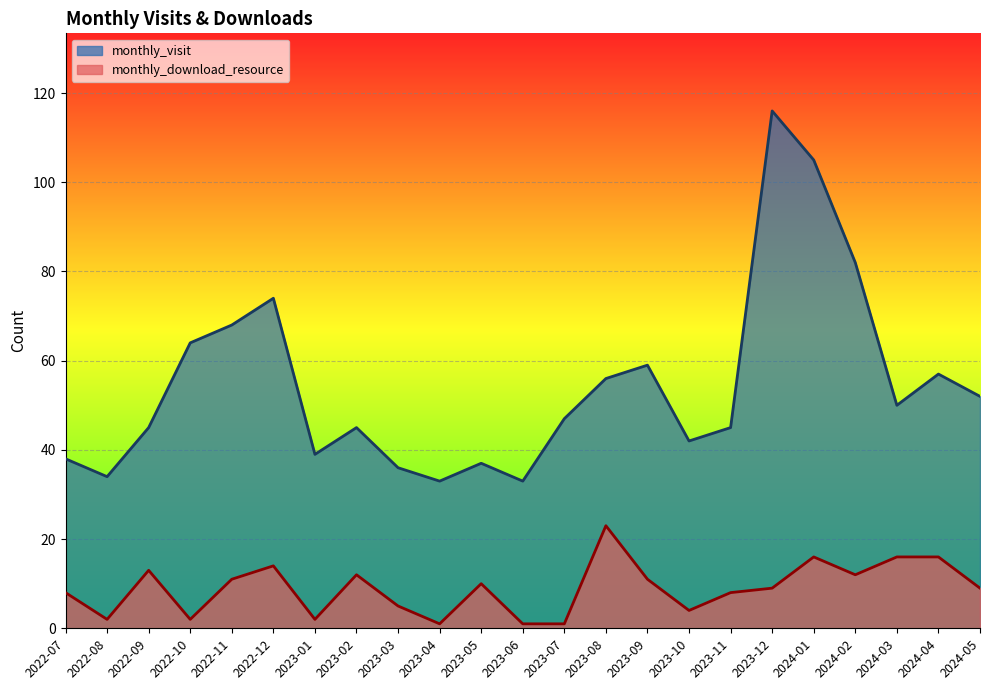

Reading left to right, list all the values displayed in this chart.

monthly_visit: 2022-07=38	2022-08=34	2022-09=45	2022-10=64	2022-11=68	2022-12=74	2023-01=39	2023-02=45	2023-03=36	2023-04=33	2023-05=37	2023-06=33	2023-07=47	2023-08=56	2023-09=59	2023-10=42	2023-11=45	2023-12=116	2024-01=105	2024-02=82	2024-03=50	2024-04=57	2024-05=52
monthly_download_resource: 2022-07=8	2022-08=2	2022-09=13	2022-10=2	2022-11=11	2022-12=14	2023-01=2	2023-02=12	2023-03=5	2023-04=1	2023-05=10	2023-06=1	2023-07=1	2023-08=23	2023-09=11	2023-10=4	2023-11=8	2023-12=9	2024-01=16	2024-02=12	2024-03=16	2024-04=16	2024-05=9